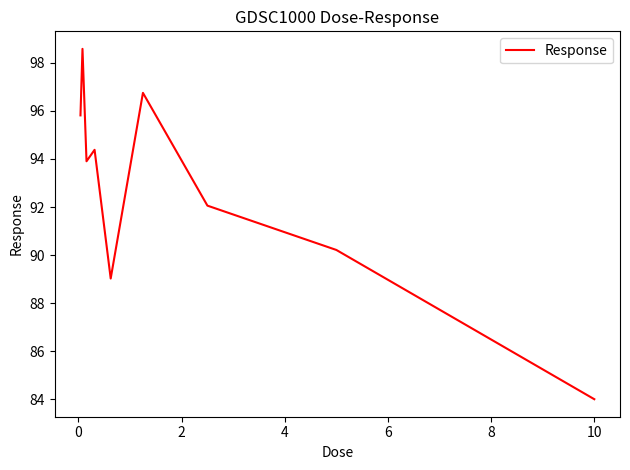

What is the smallest value displayed?

84.0